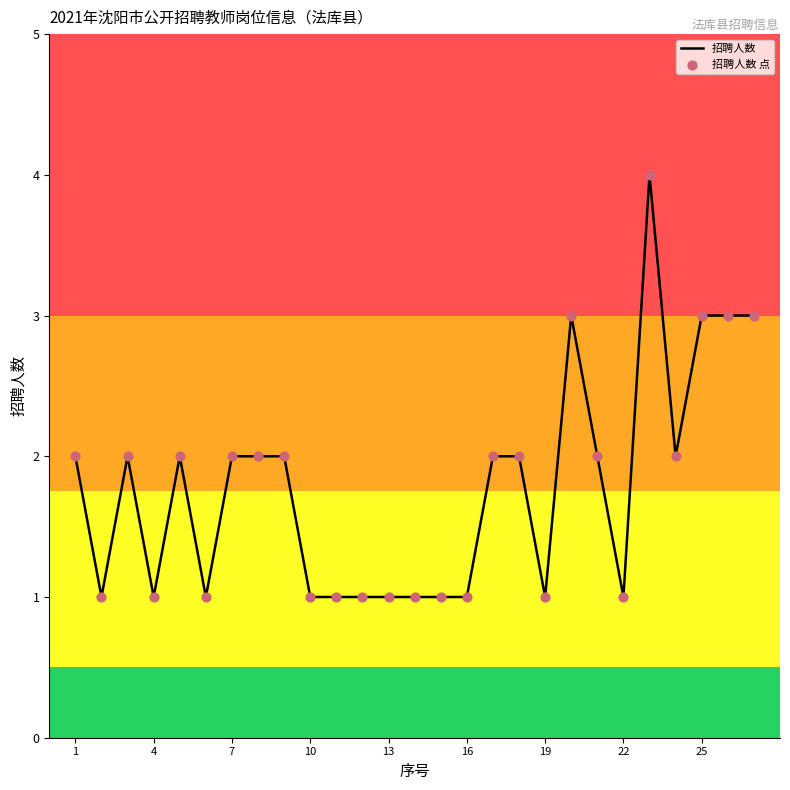

What is the difference between the maximum and minimum values?

3